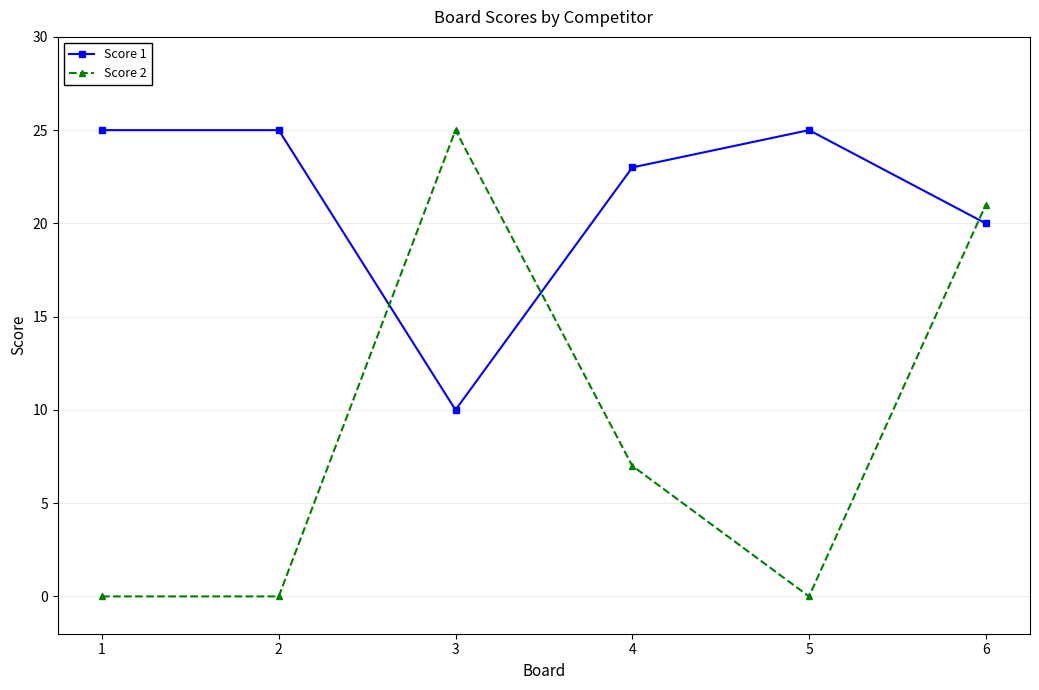

Which series has the widest spread of values?

Score 2